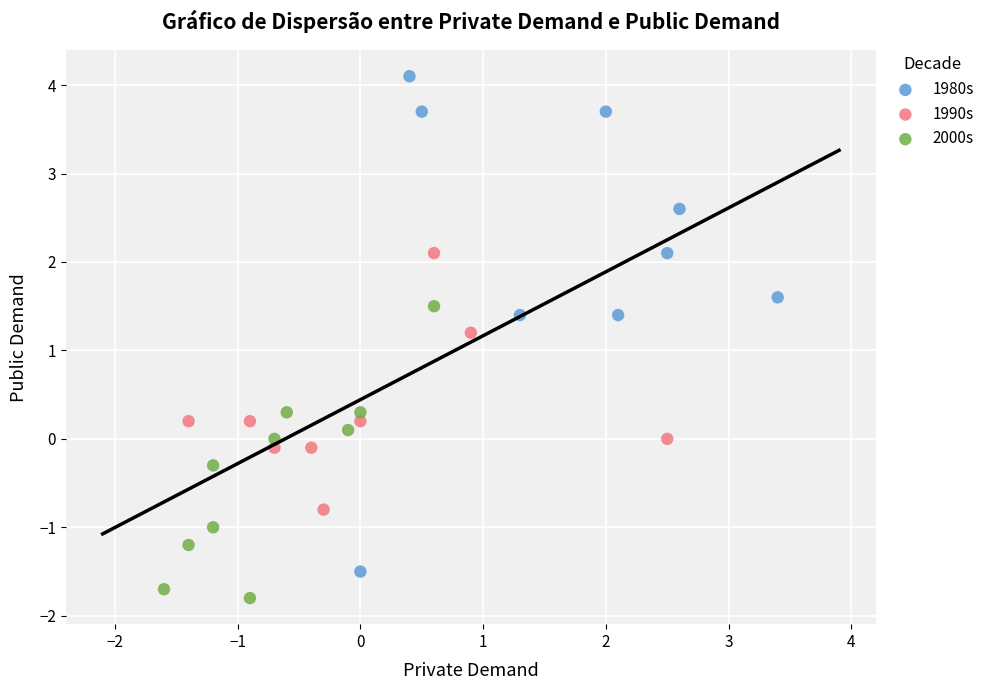

Which series reaches the minimum Y coordinate?

2000s